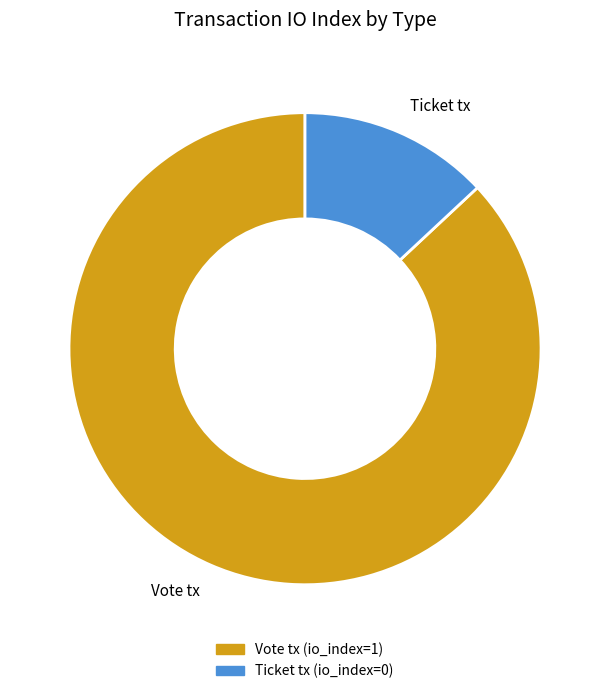

What is the largest slice in the pie chart?

Vote tx